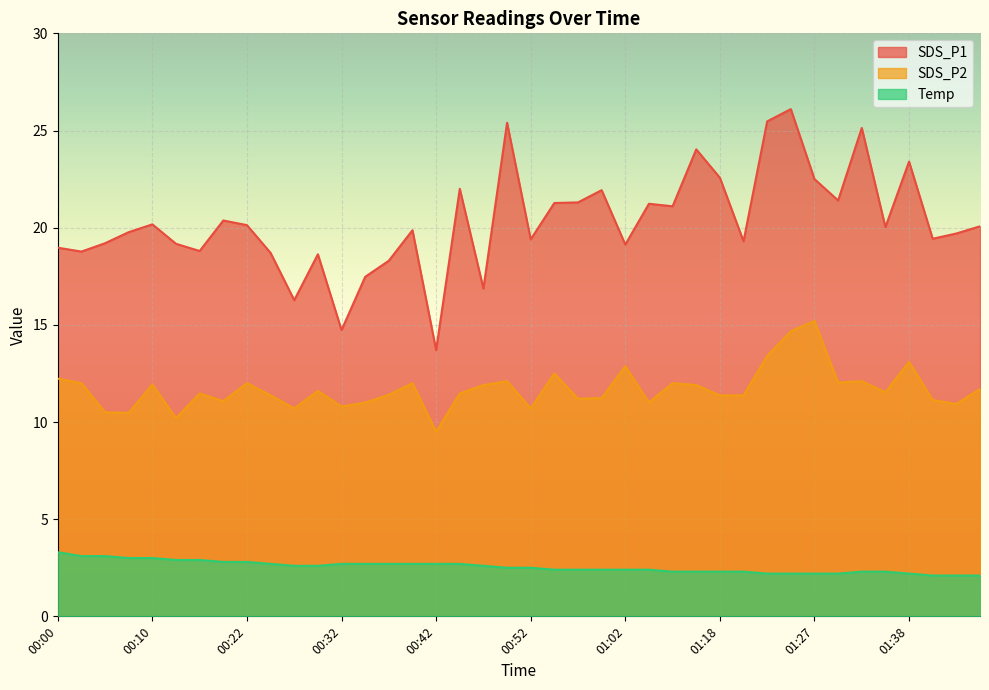

What is the value of the SDS_P2 point at the 27th from the left?

12.0